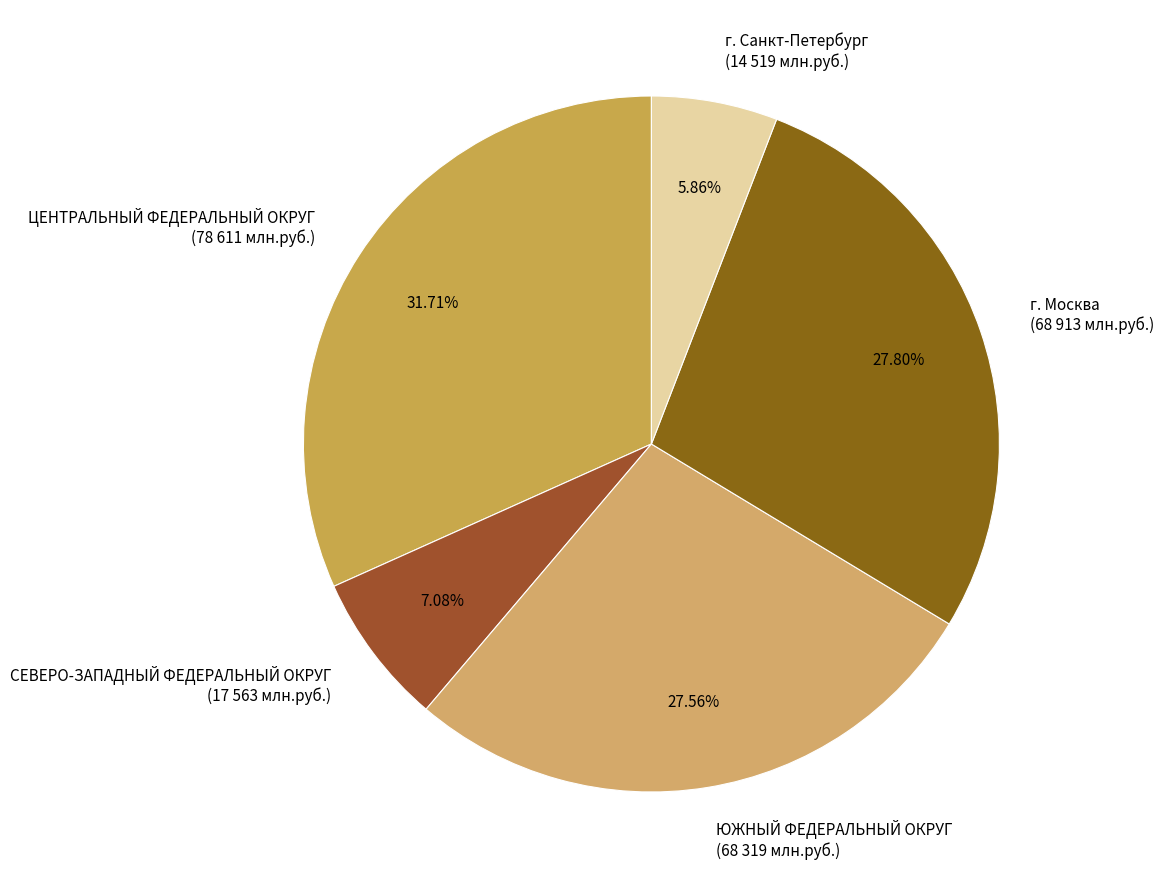

What is the total percentage of ЮЖНЫЙ ФЕДЕРАЛЬНЫЙ ОКРУГ and г. Москва?

55.4%